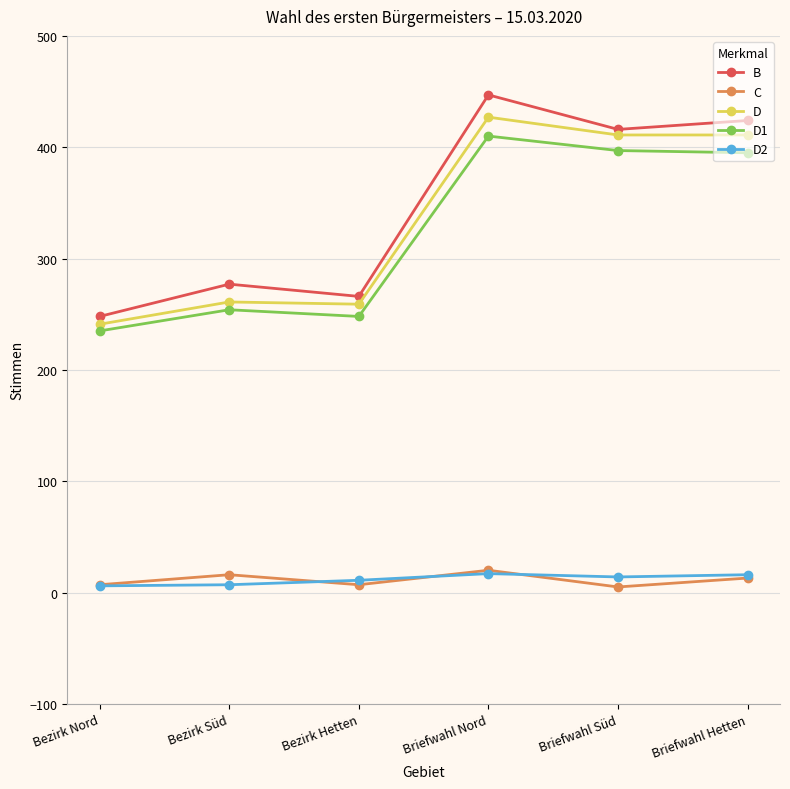

True or false: D2 and B cross at least once.

False